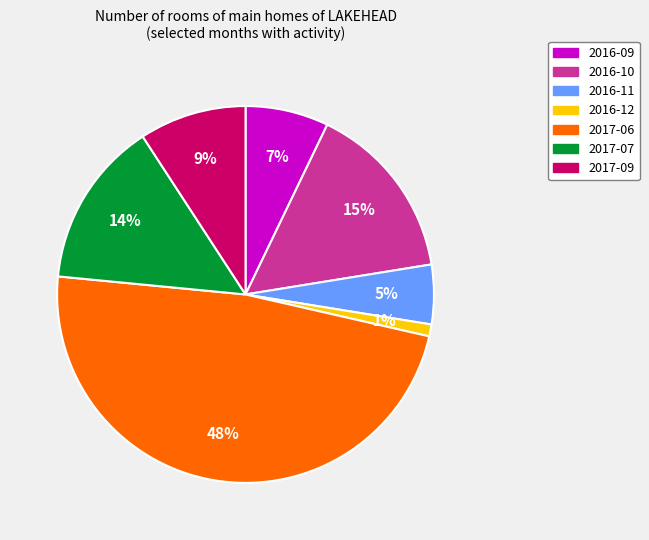

Count the number of slices in the pie.

7